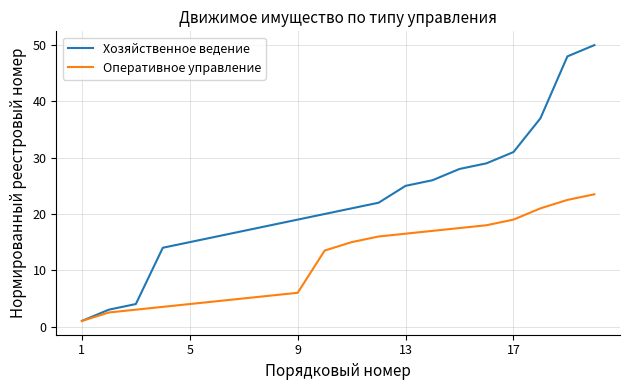

Which series has the largest total across all categories?

Хозяйственное ведение